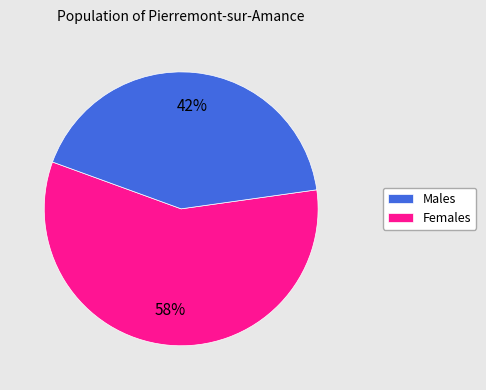

Rank the categories by value from highest to lowest.

Males, Females